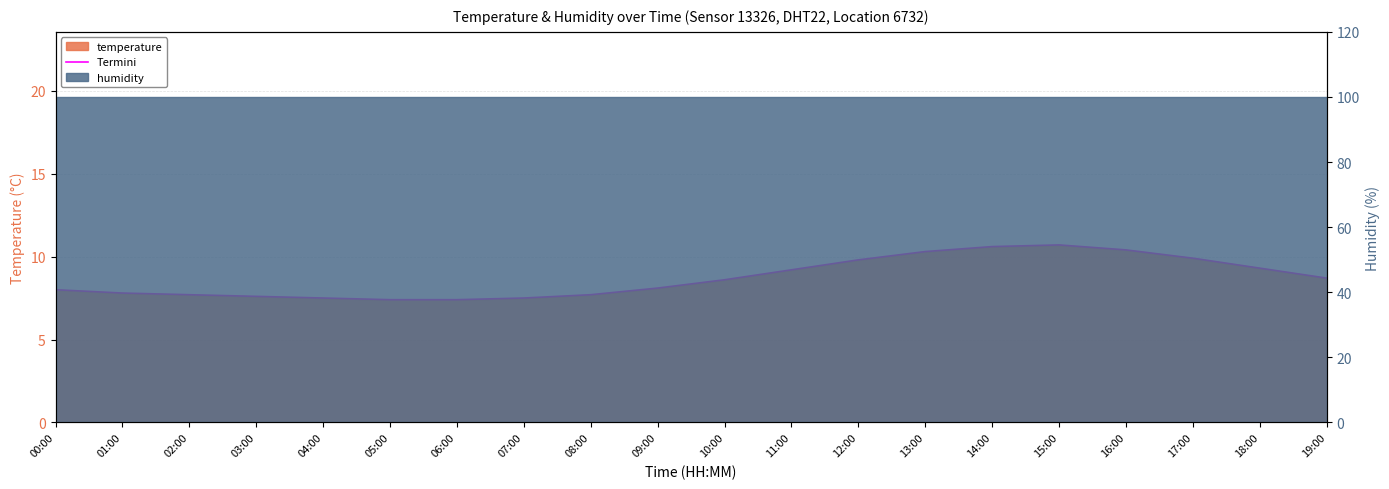

What is the sum of the values at 00:00 and 15:00?

18.7